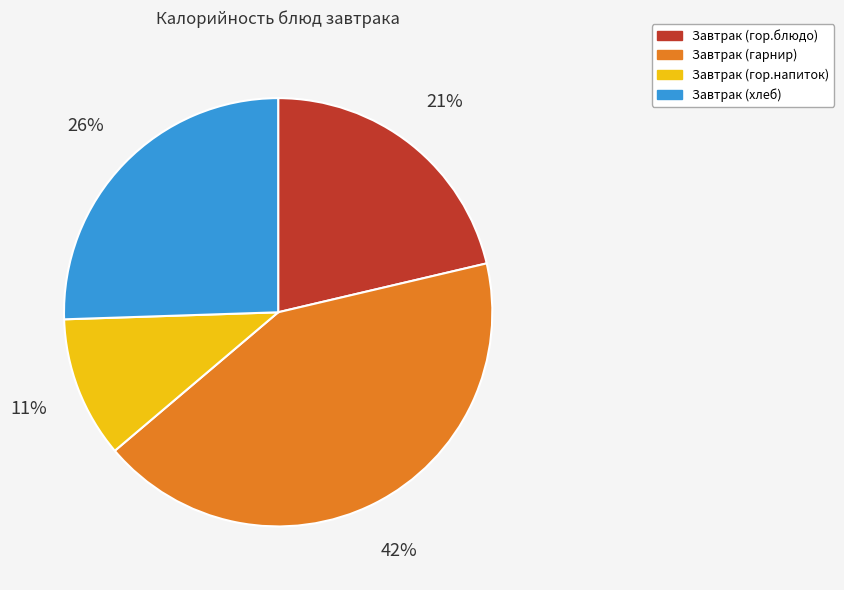

Rank the categories by value from lowest to highest.

Завтрак (гор.напиток), Завтрак (гор.блюдо), Завтрак (хлеб), Завтрак (гарнир)